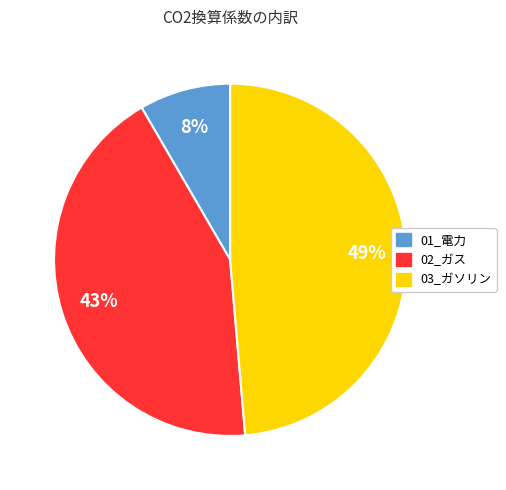

Do 03_ガソリン and 02_ガス together represent more than half of the pie?

Yes